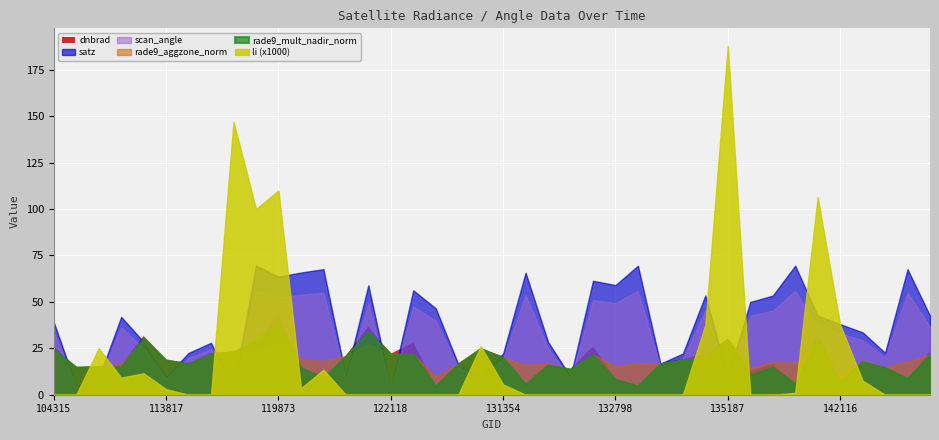

Is it true that satz equals 29.4 at 143889?

False